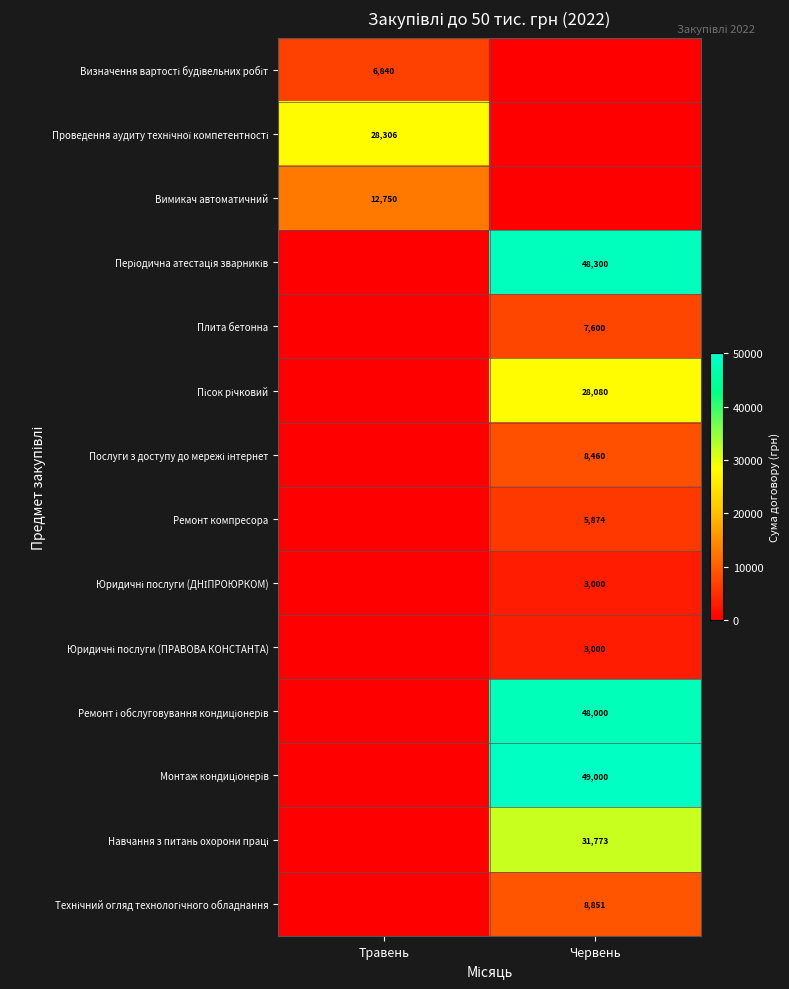

What is the difference between the Юридичні послуги (ДНІПРОЮРКОМ) values at Червень and Травень?

3000.0